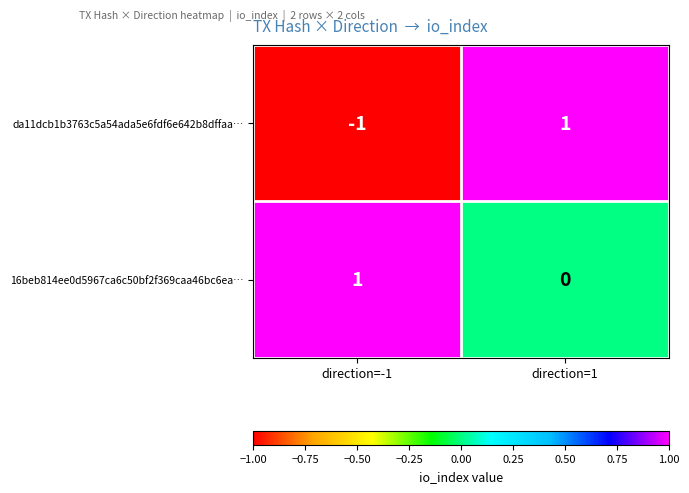

The value of da11dcb1b3763c5a54ada5e6fdf6e642b8dffaa… at direction=1 is 1. True or false?

True